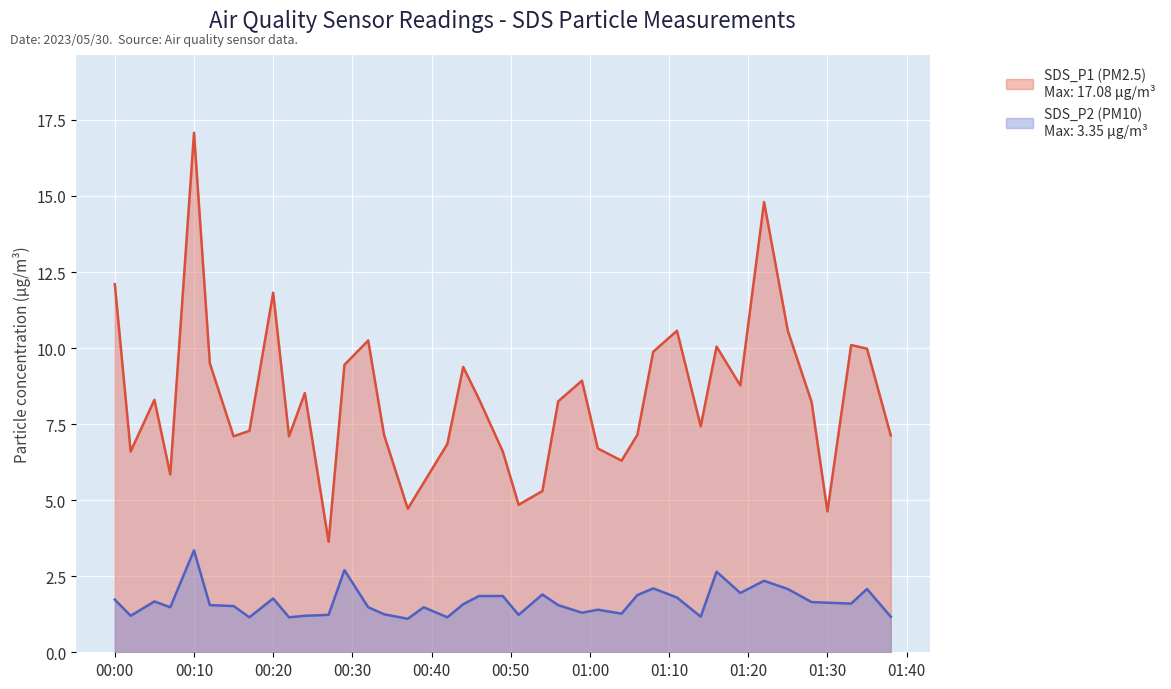

What is the greatest value displayed?

17.1